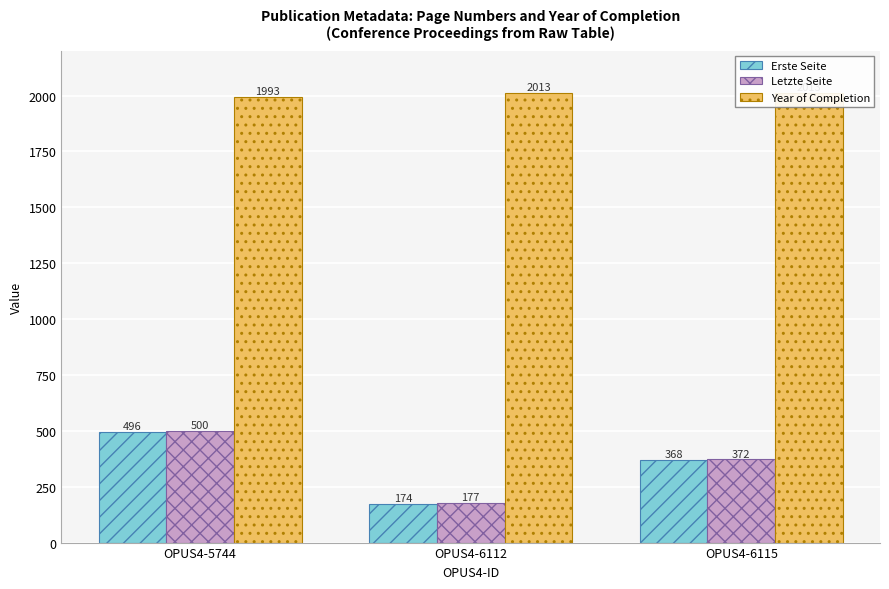

How many values in the Erste Seite series are below 368?

1